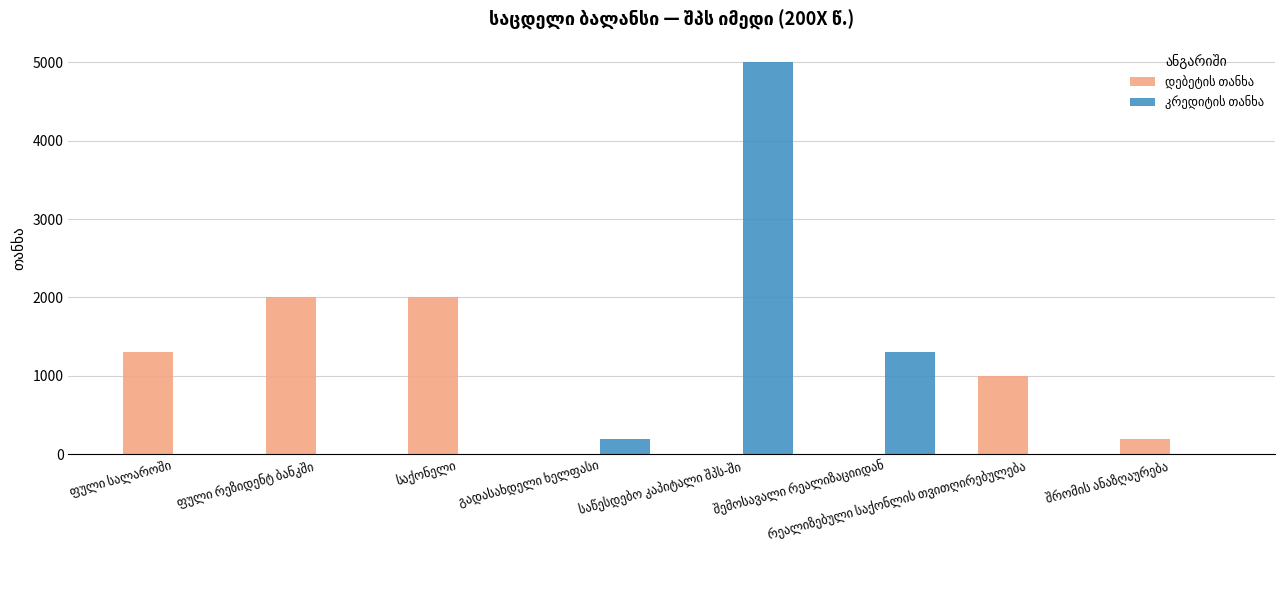

Reading right to left, list all the values displayed in this chart.

დებეტის თანხა: 200	1000	0	0	0	2000	2000	1300
კრედიტის თანხა: 0	0	1300	5000	200	0	0	0